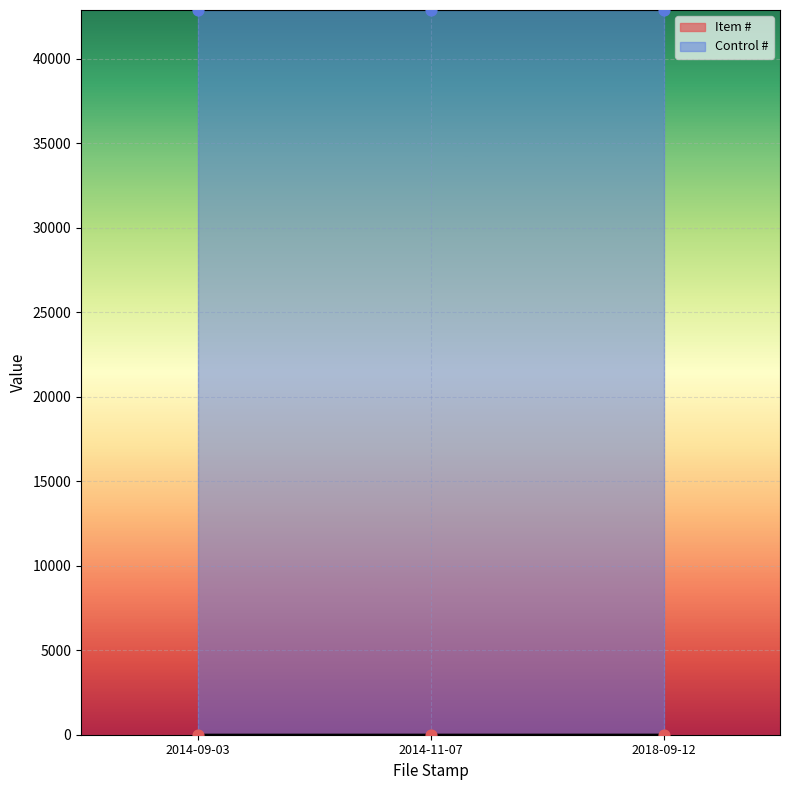

Which has a higher value, 2018-09-12 or 2014-11-07?

2018-09-12